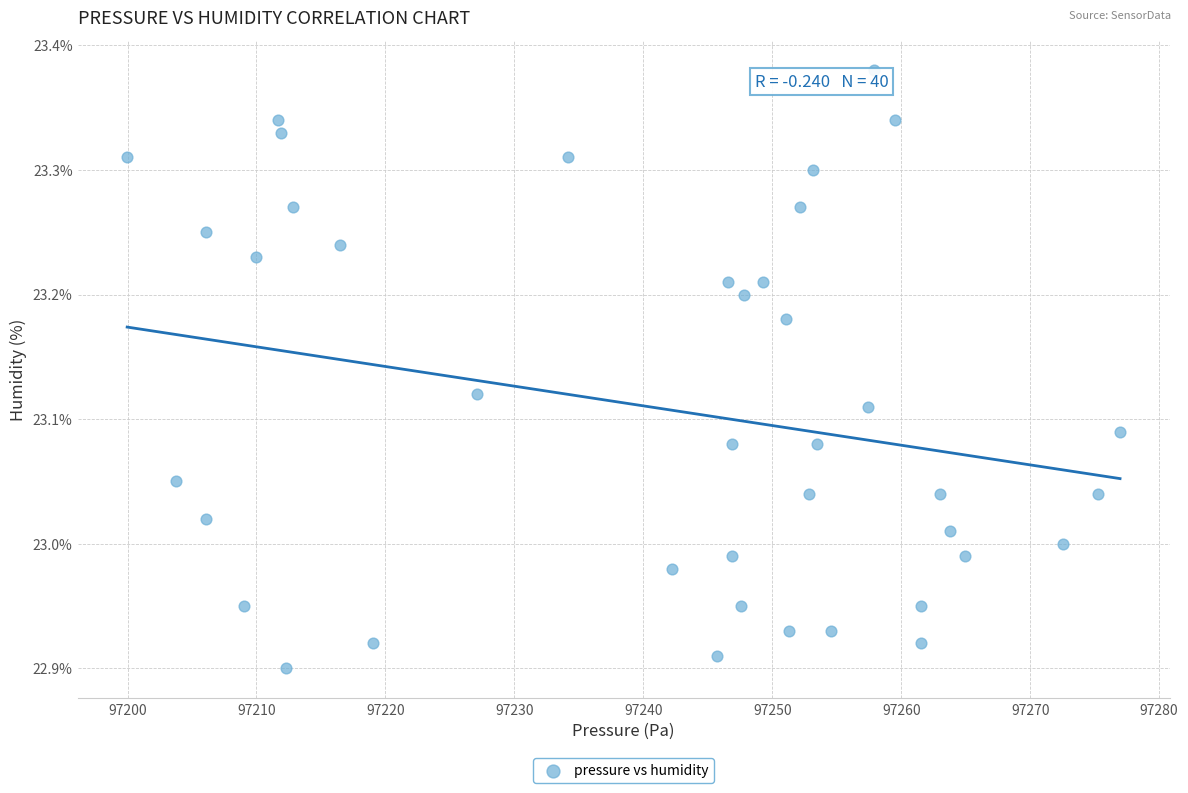

What is the range of X values (max minus min)?

77.0